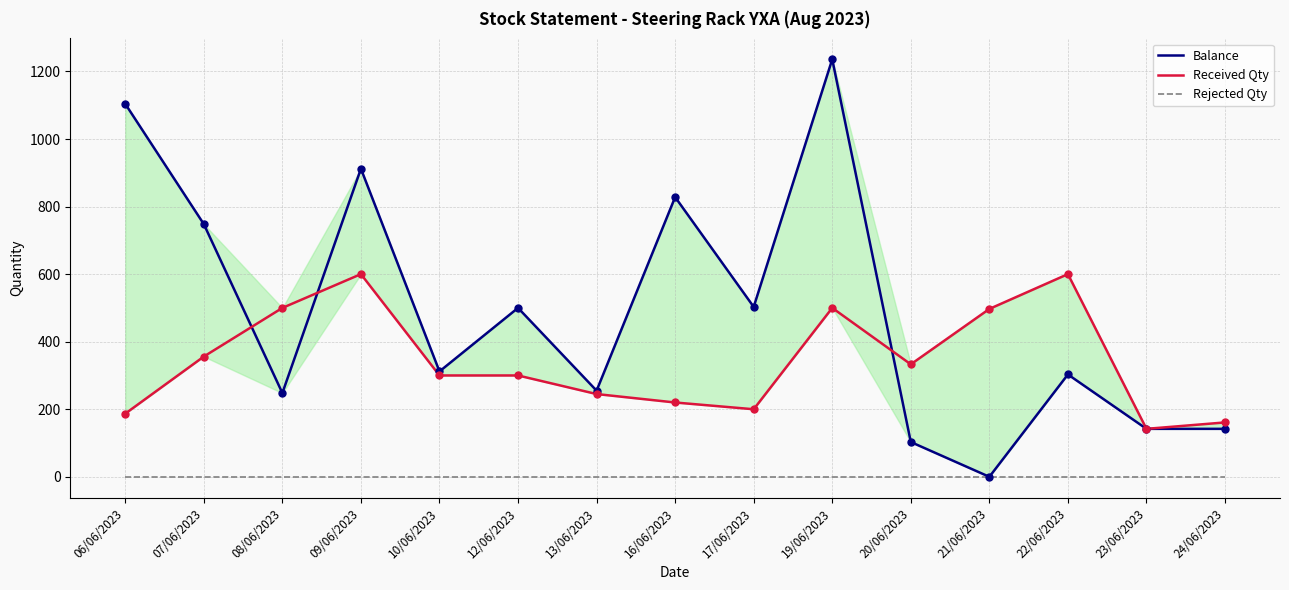

At which category is the sum across all series the highest?

19/06/2023